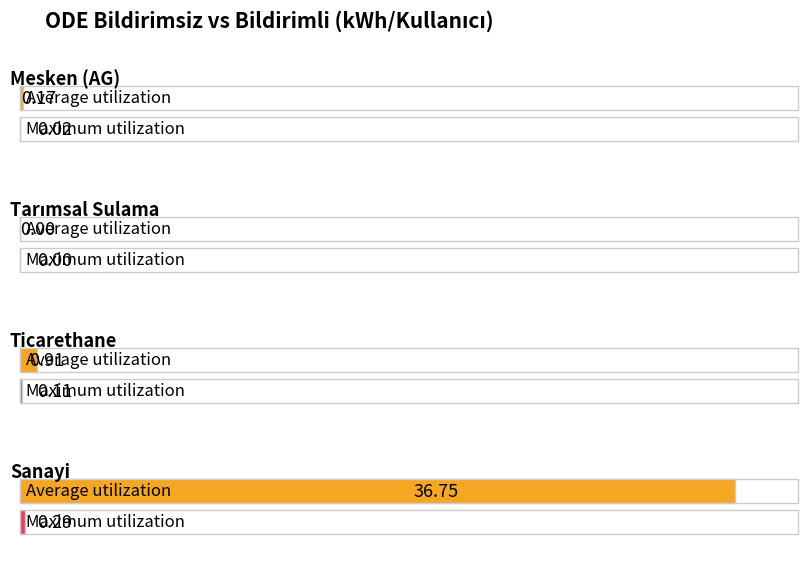

What is the difference between the second highest and minimum values in the Maximum utilization series?

0.1